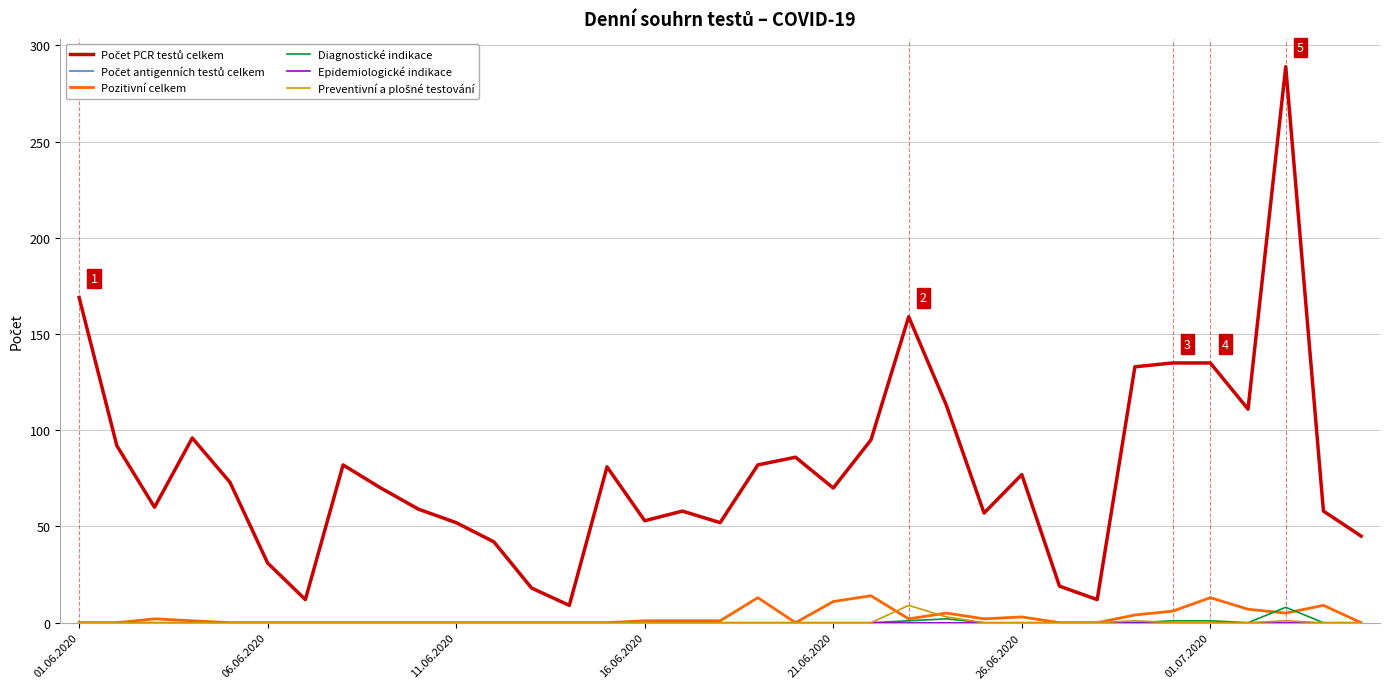

At which category is the sum across all series the highest?

32